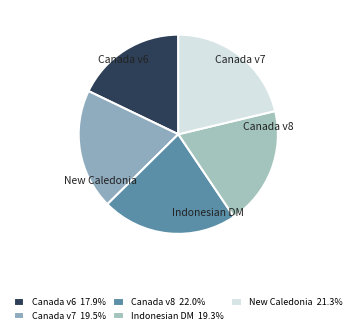

How many slices are in this pie chart?

5